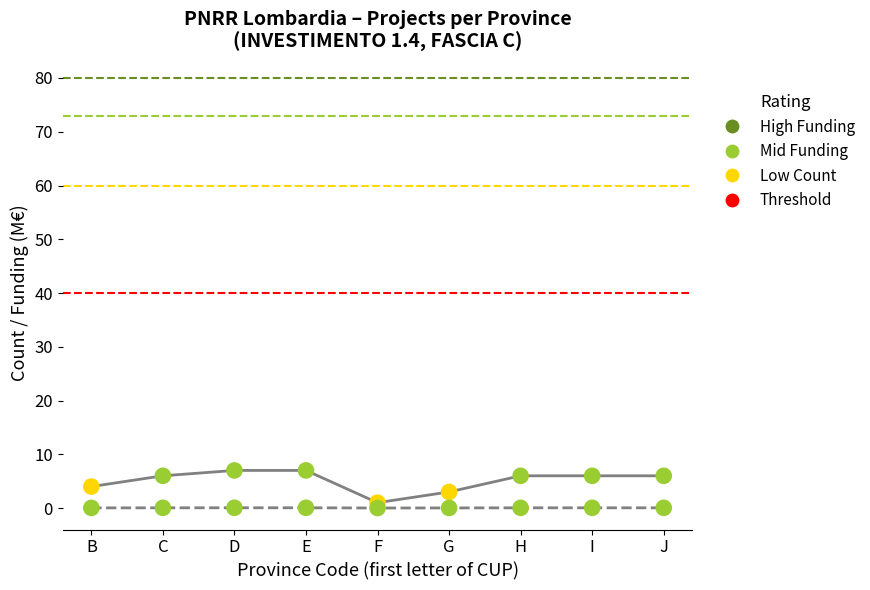

Across all data points, what is the range of Y values (max minus min)?

7.0